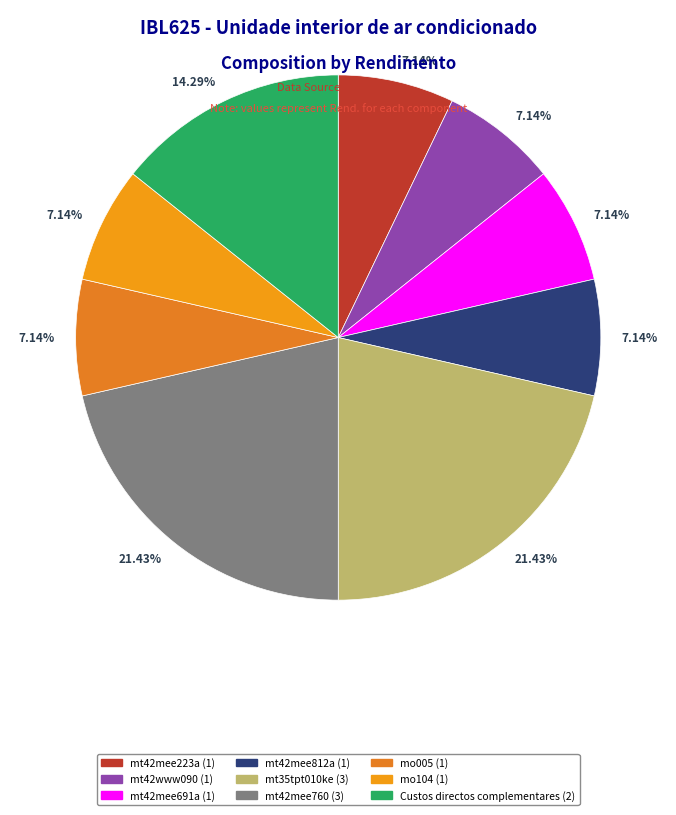

Rank the categories by value from highest to lowest.

mt35tpt010ke, mt42mee760, Custos directos complementares, mt42mee223a, mt42www090, mt42mee691a, mt42mee812a, mo005, mo104